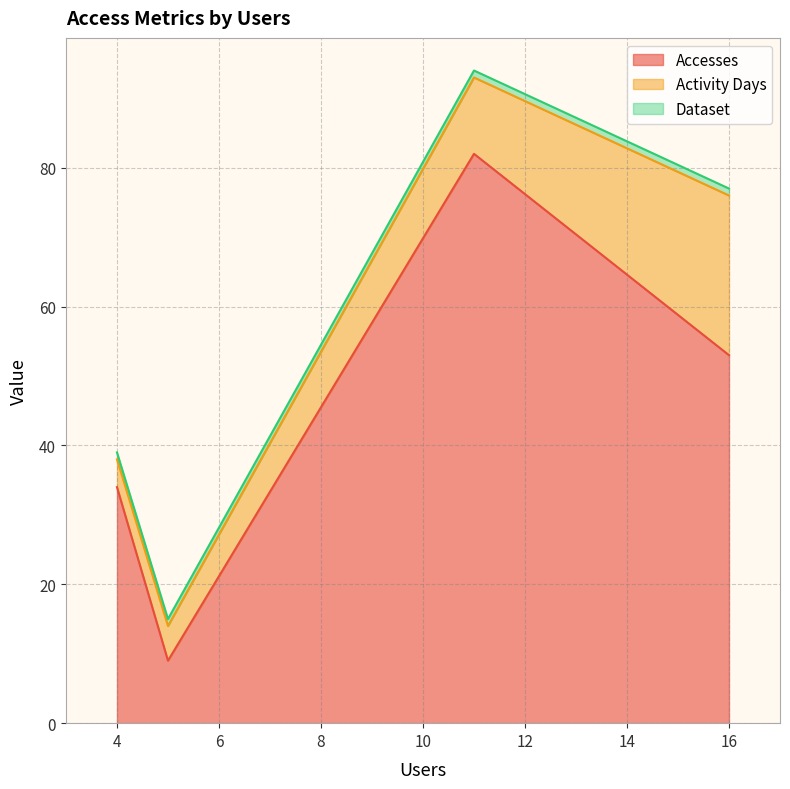

What is the maximum value for Dataset?

1